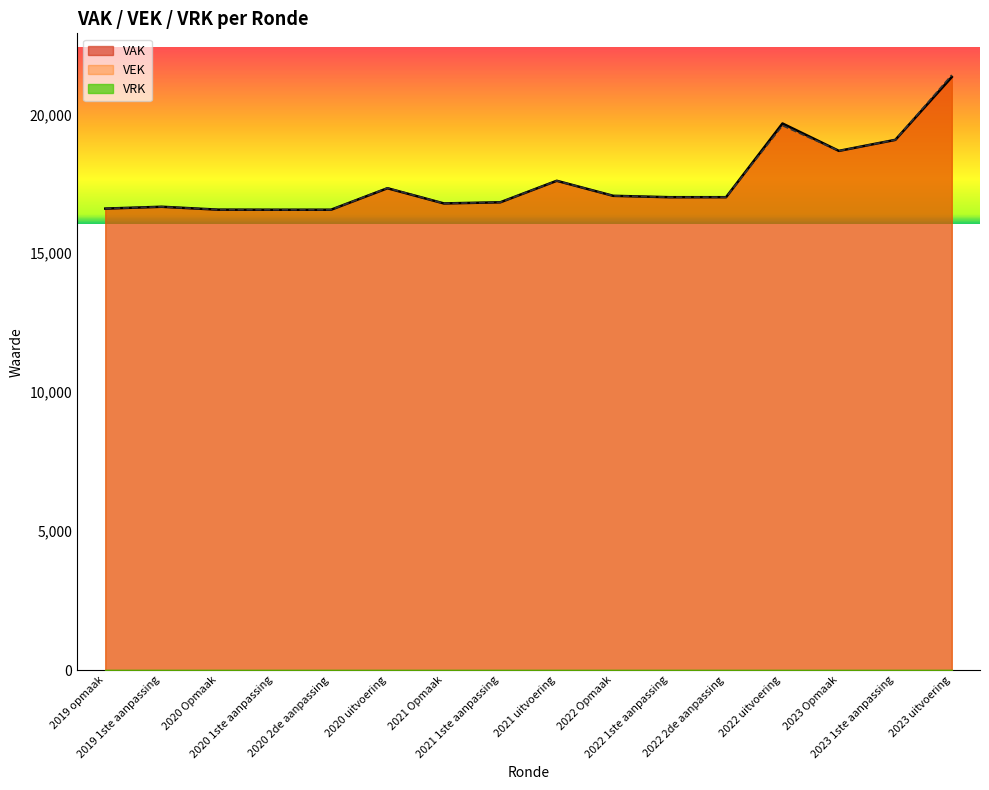

True or false: VEK and VAK intersect in this chart.

False